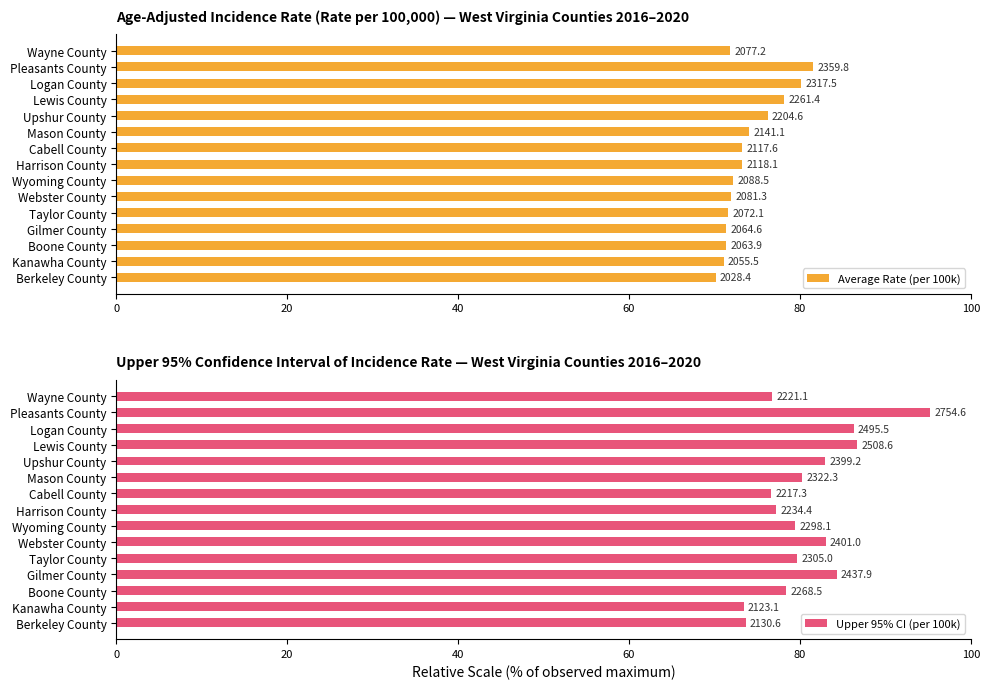

True or false: Average Rate (per 100k) has a value of 71.8 at Wayne County.

True